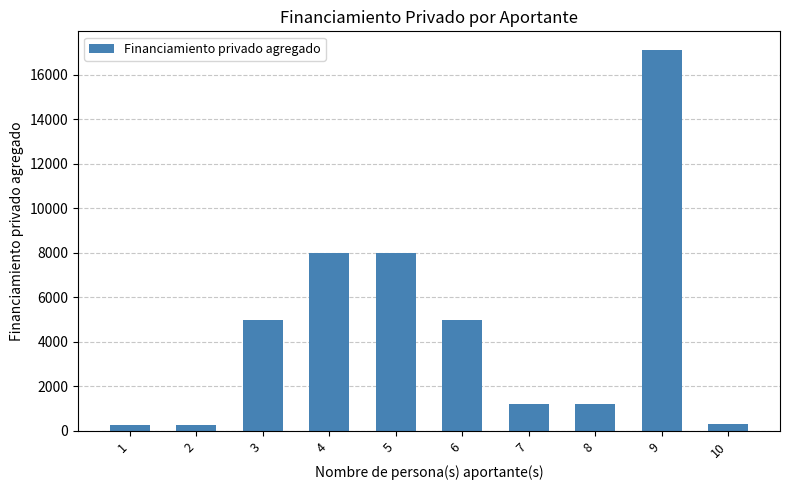

What is the difference between the values at 7 and 5?

6800